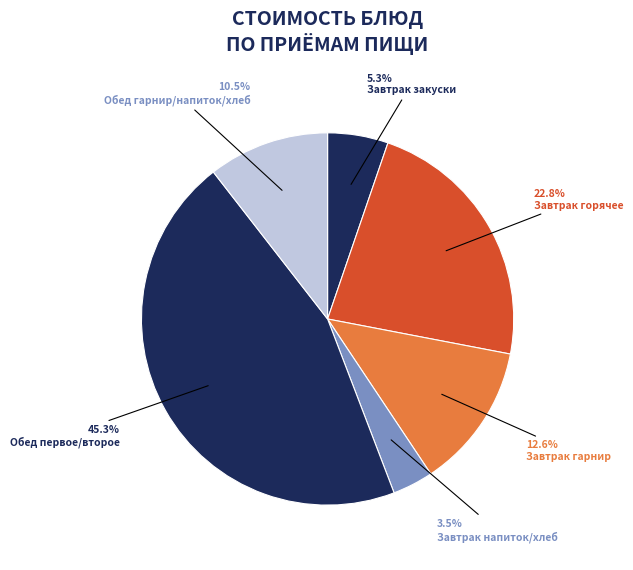

Count the number of slices in the pie.

6